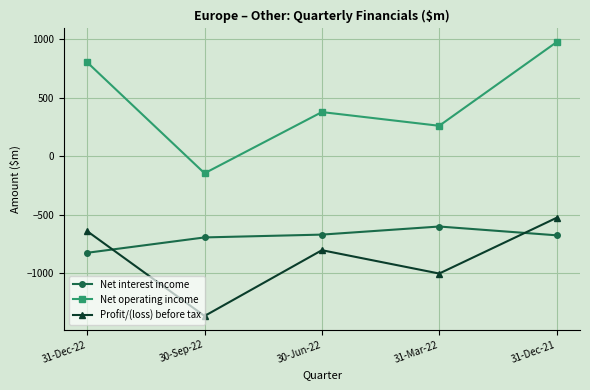

Which series has the largest range (max minus min)?

Net operating income